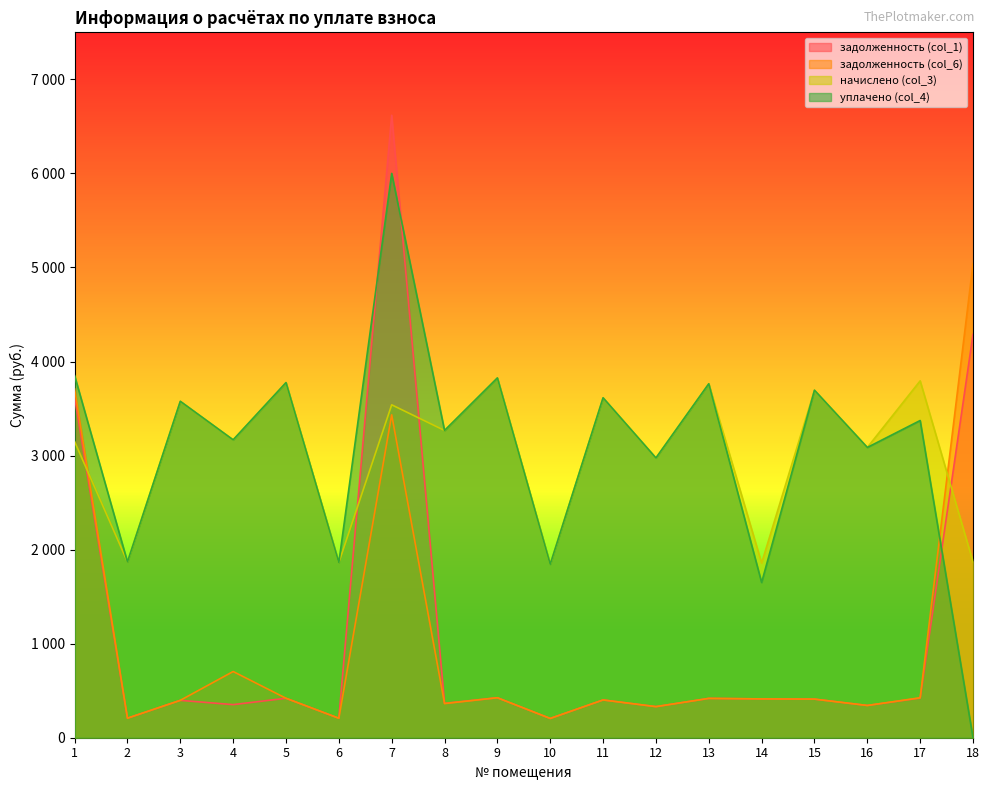

At which category is the sum across all series the highest?

7